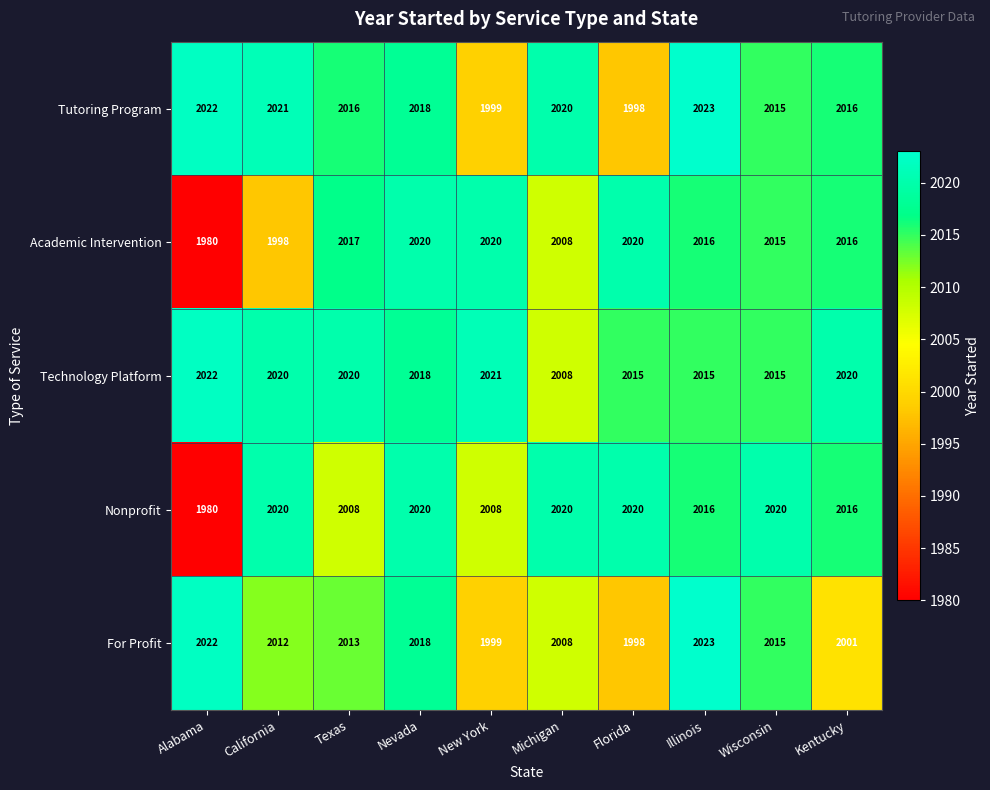

Is it true that Nonprofit equals 3295 at Alabama?

False